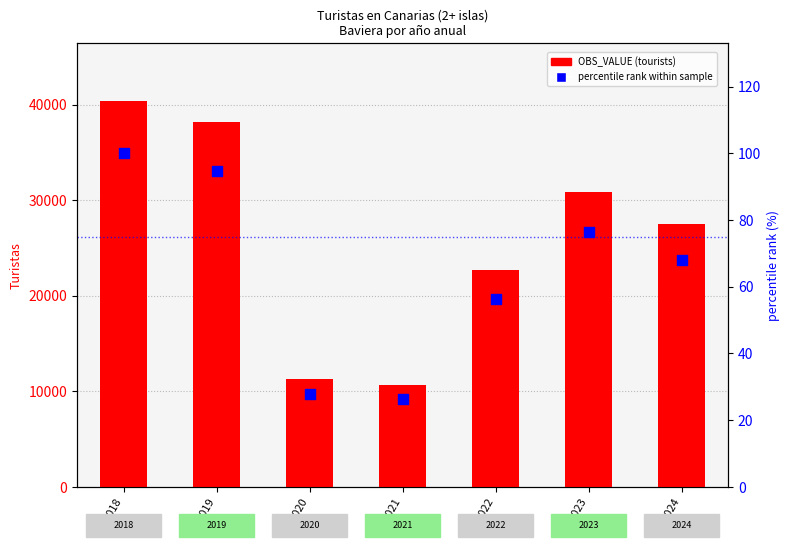

At how many categories does at least one series exceed 25371?

4